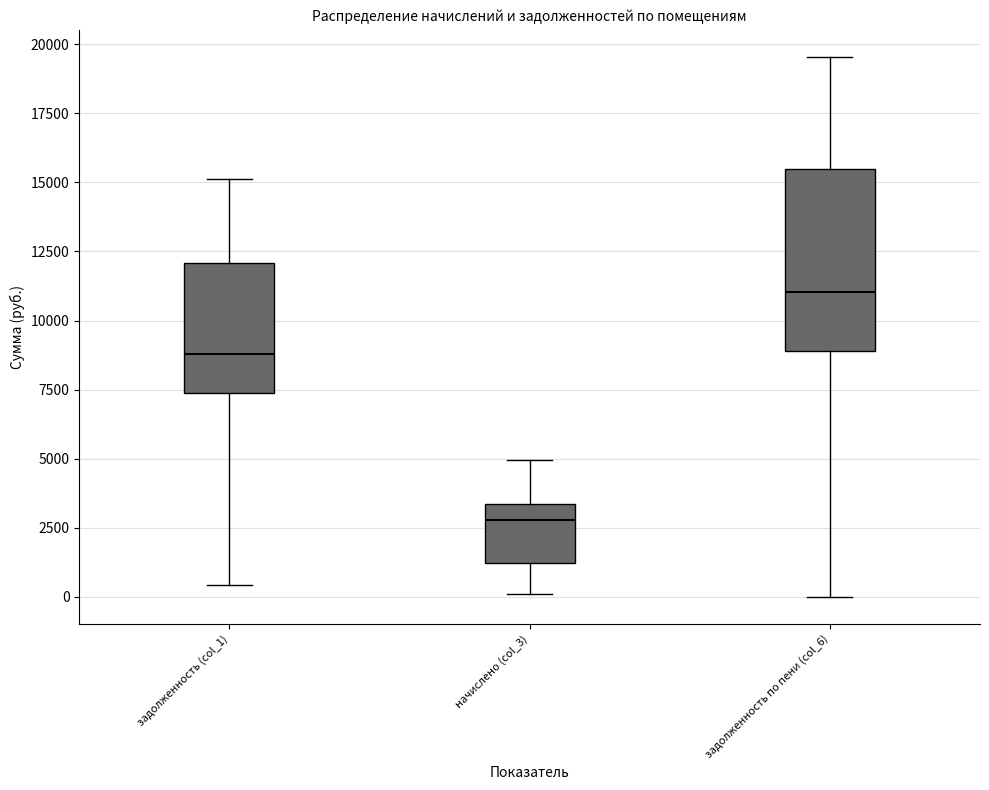

Comparing the boxes themselves (not the whiskers), which one is the tallest?

задолженность по пени (col_6)